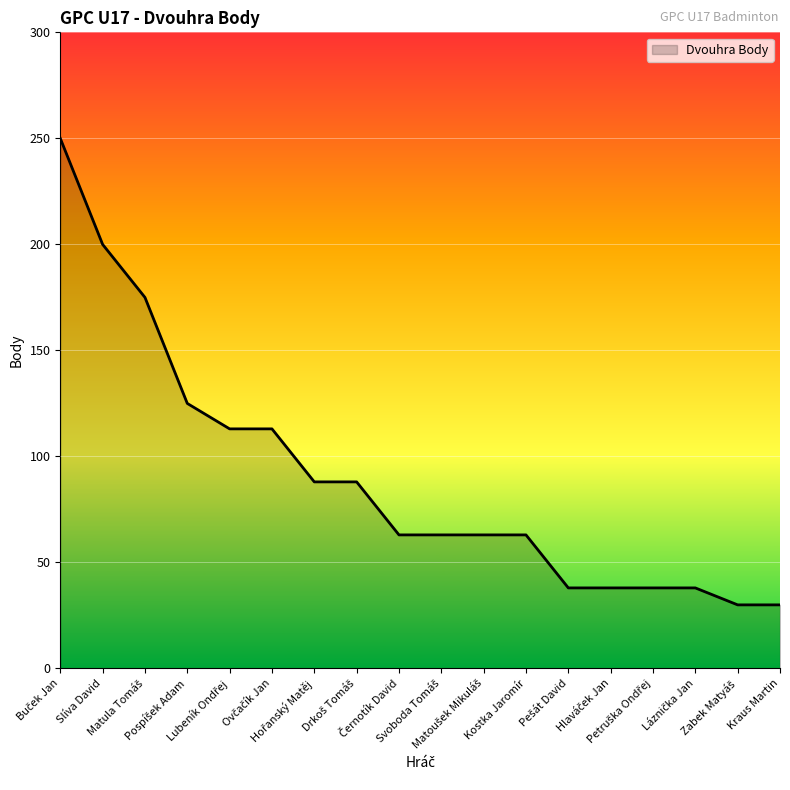

Reading left to right, extract all data points from this chart.

250	200	175	125	113	113	88	88	63	63	63	63	38	38	38	38	30	30